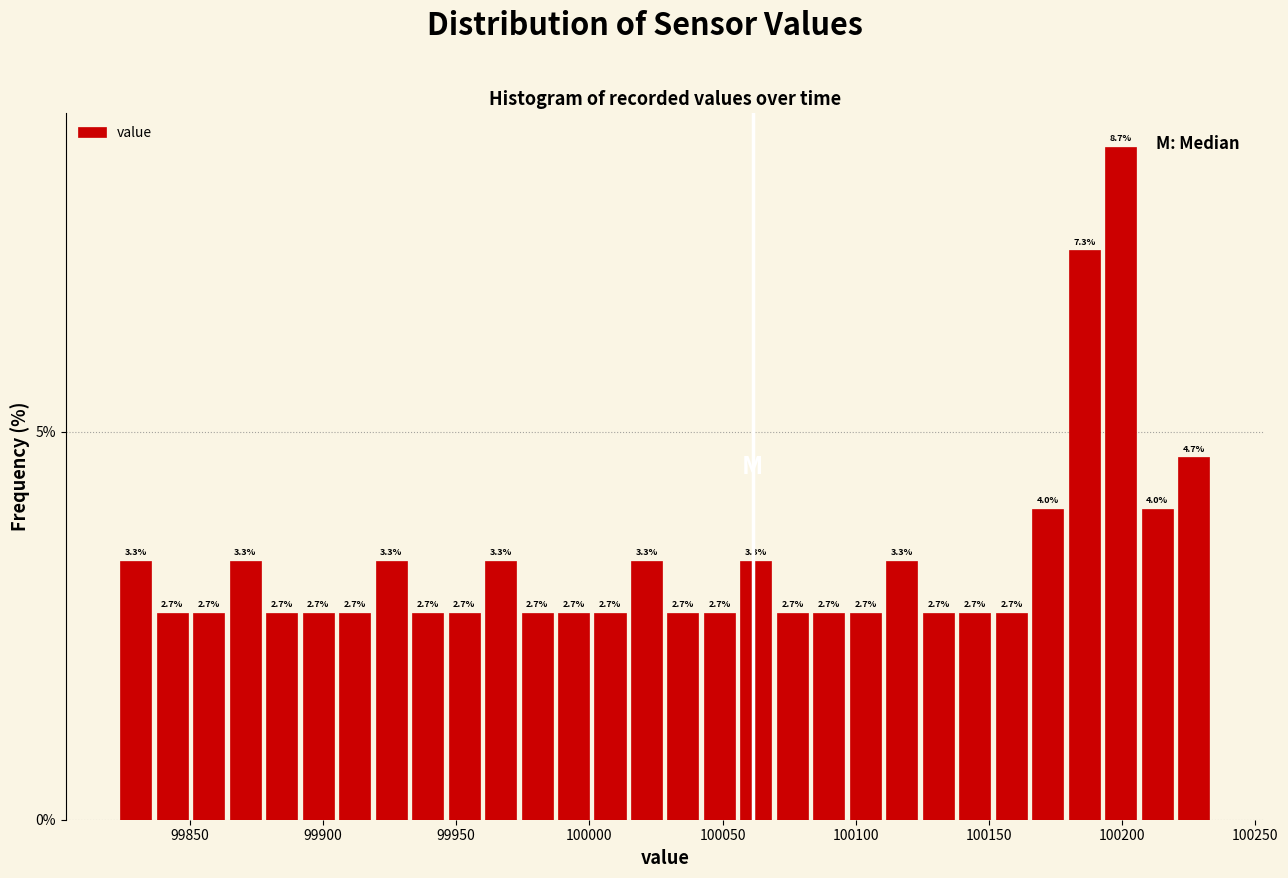

Around what value on the x-axis is the tallest bar? Give the approximate position of its centre, as read against the axis.

100200